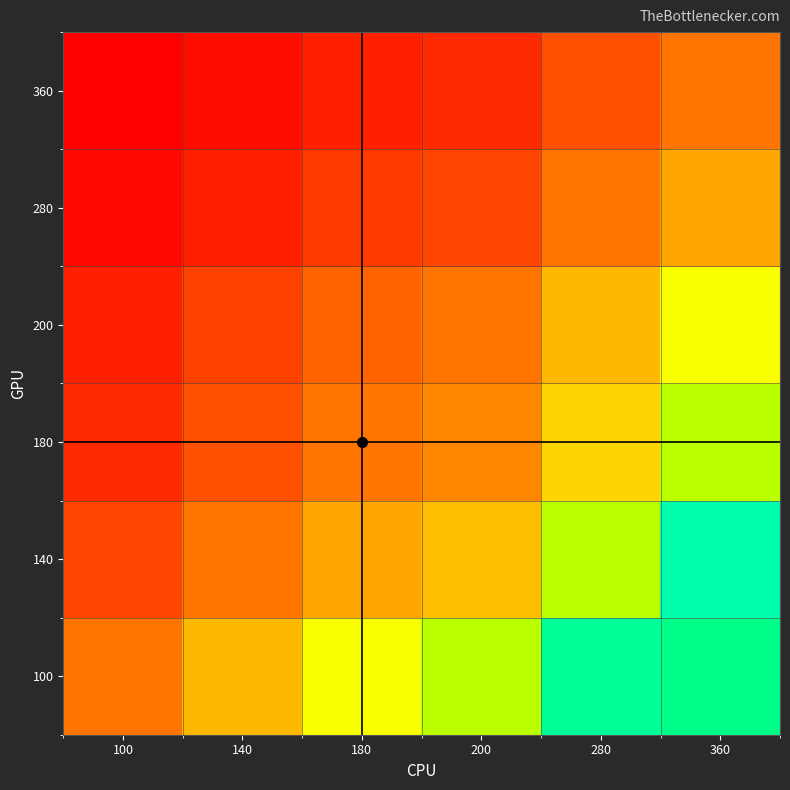

Between 180 and 200, which series saw the biggest shift?

100